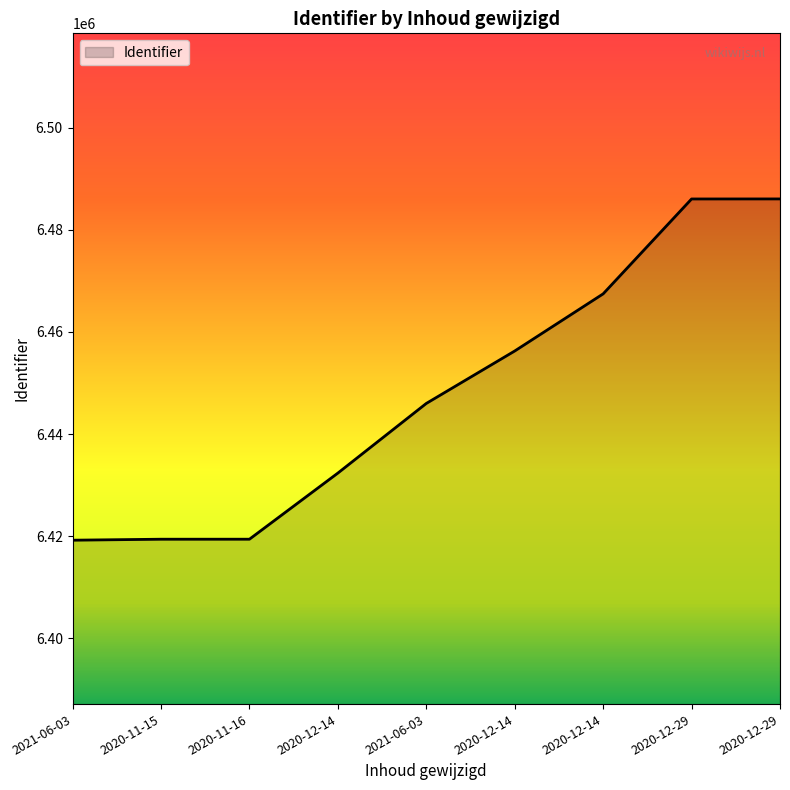

What is the average value?

6448011